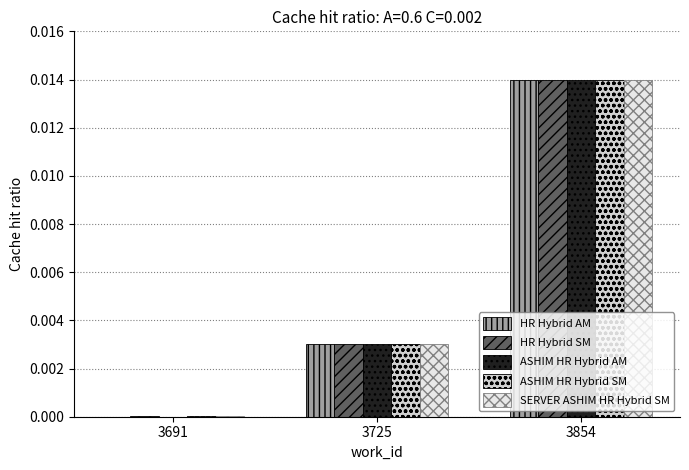

How many categories are shown in the chart?

3